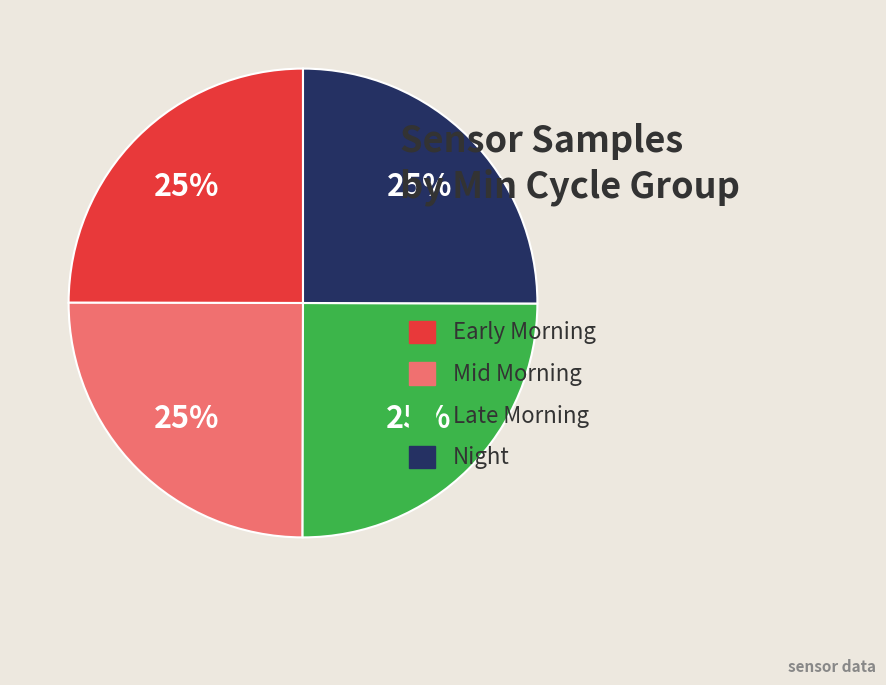

What percentage is the Early Morning slice, to the nearest percent?

25%